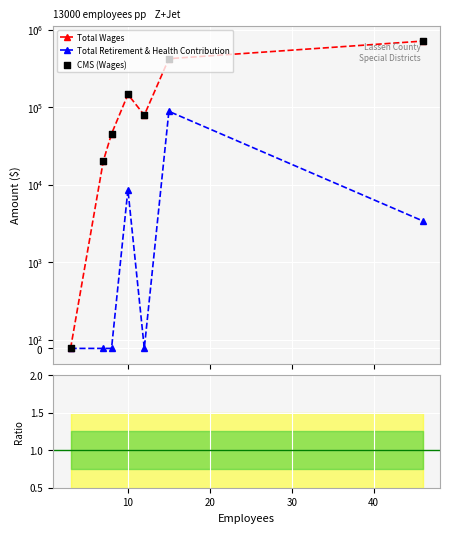

Which series contains the lowest Y value?

Total Wages